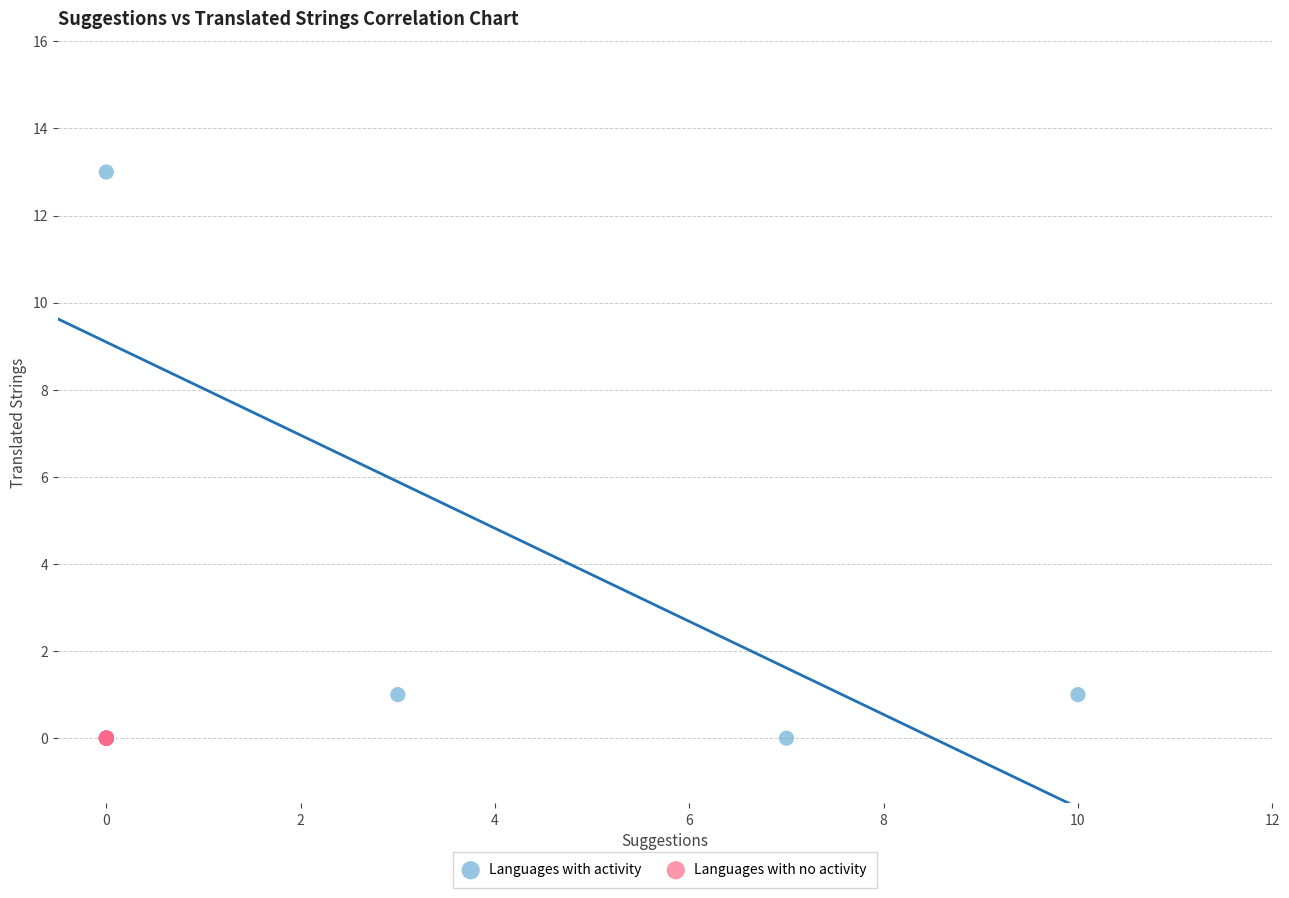

Which series contains the highest Y value?

Languages with activity